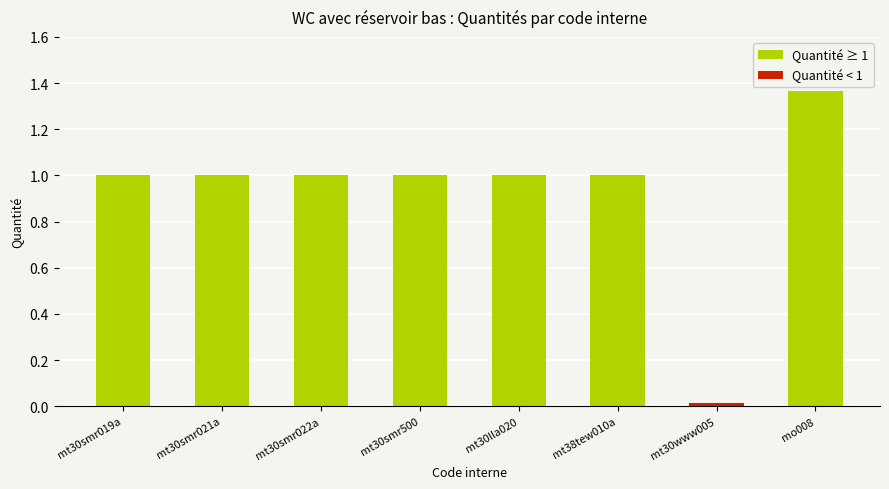

Between mt30smr019a and mt30smr022a, which is larger?

mt30smr019a